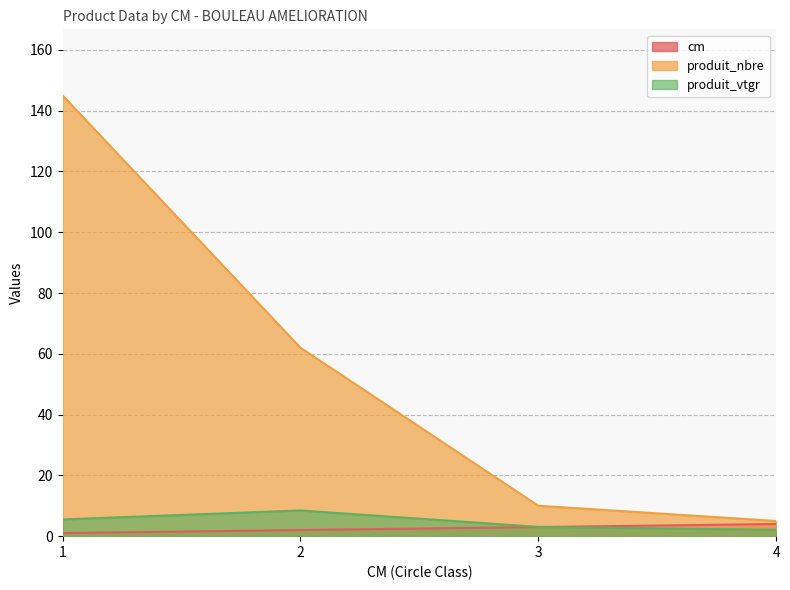

What is the value of the produit_vtgr point at the 4th from the left?

2.1